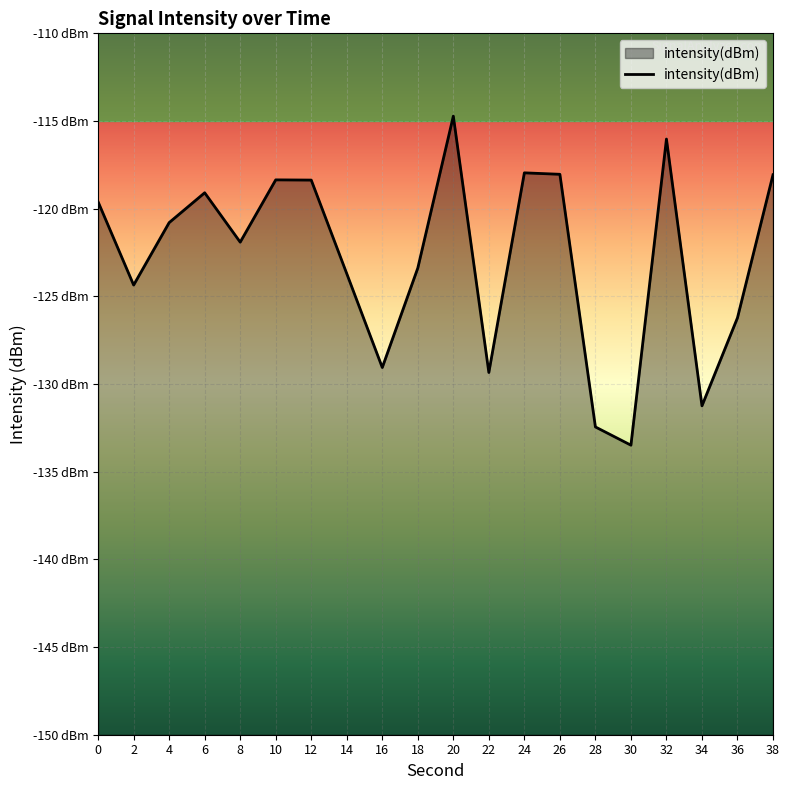

Does the chart display data point markers on the line(s)?

No